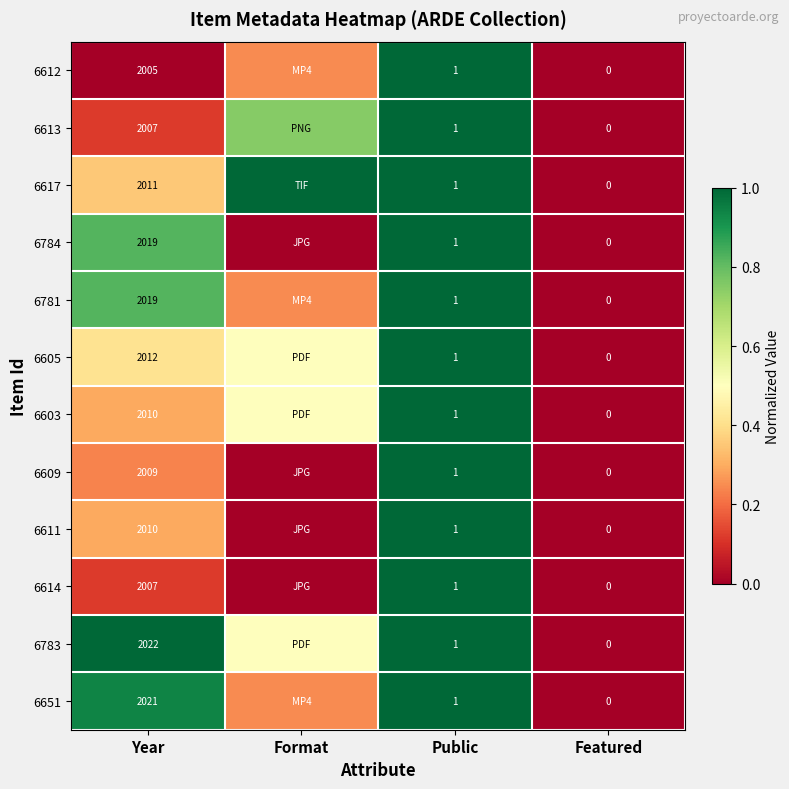

Which category has the highest value across all series?

Public